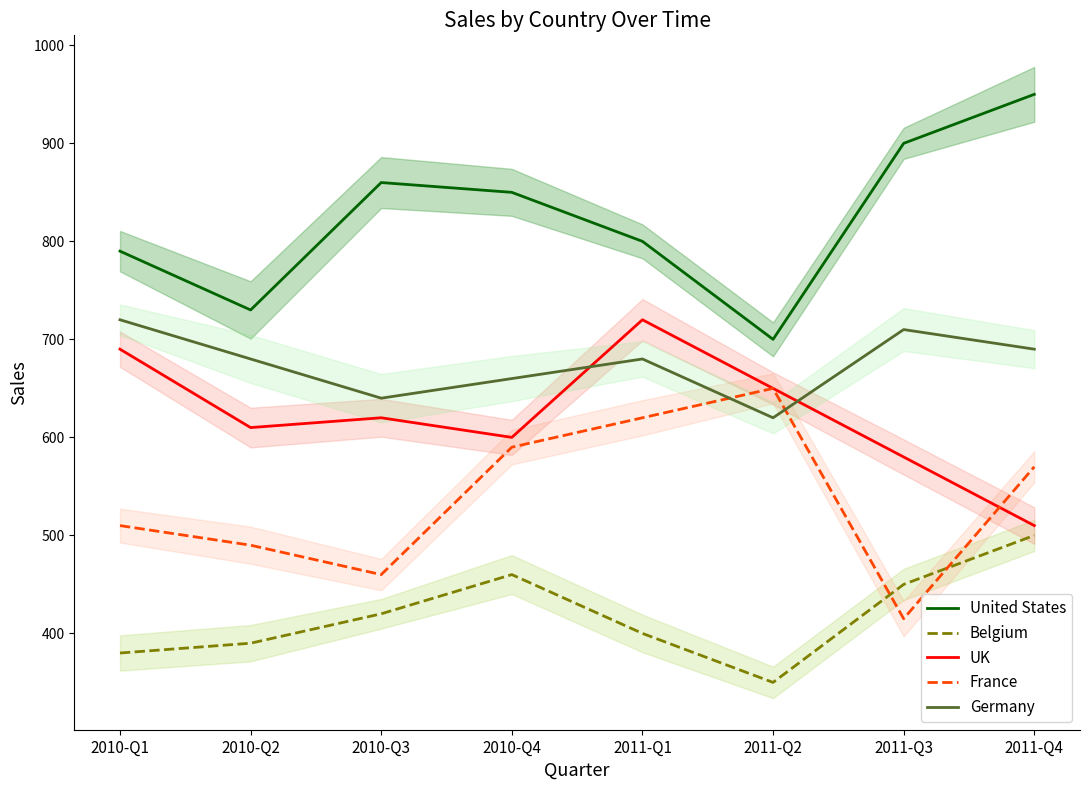

Is the value of France at 2010-Q2 greater than the value of UK at 2011-Q4?

No